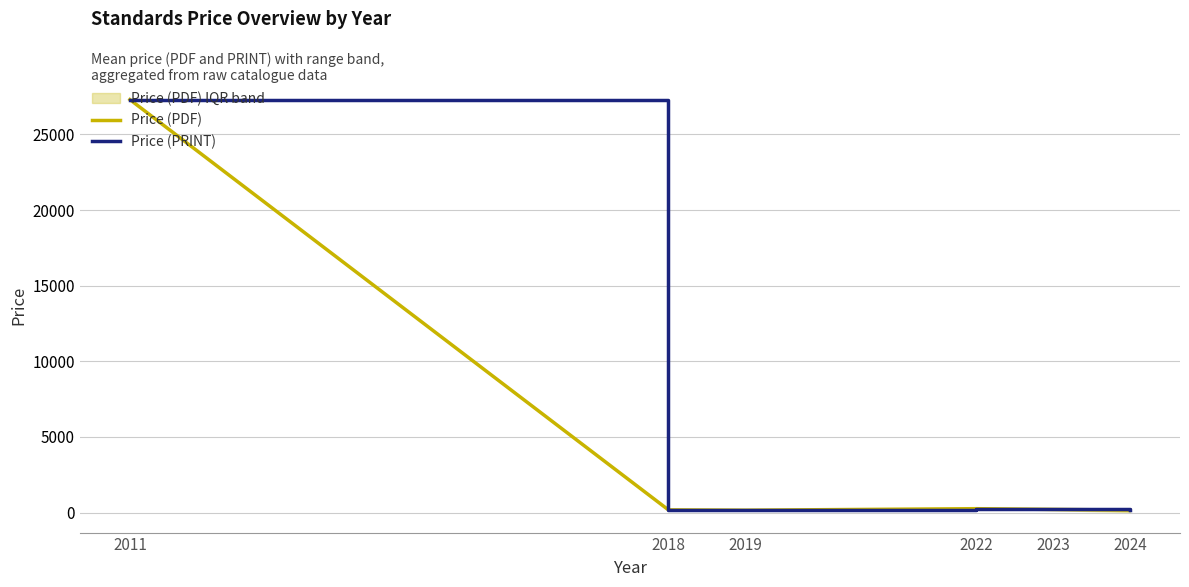

What is the difference between the maximum and minimum values in the Price (PDF) series?

27142.0